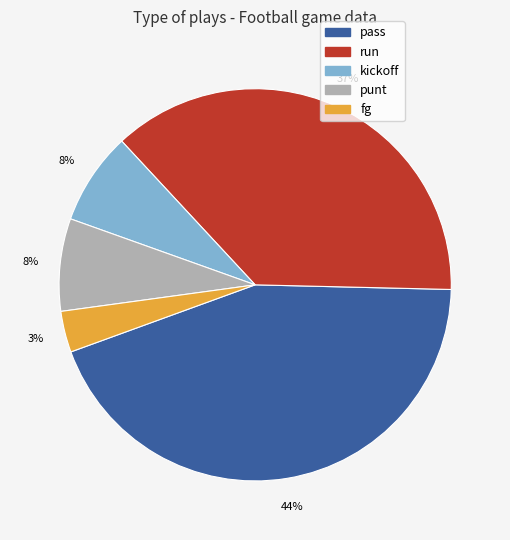

Does run represent more than half of the total?

No